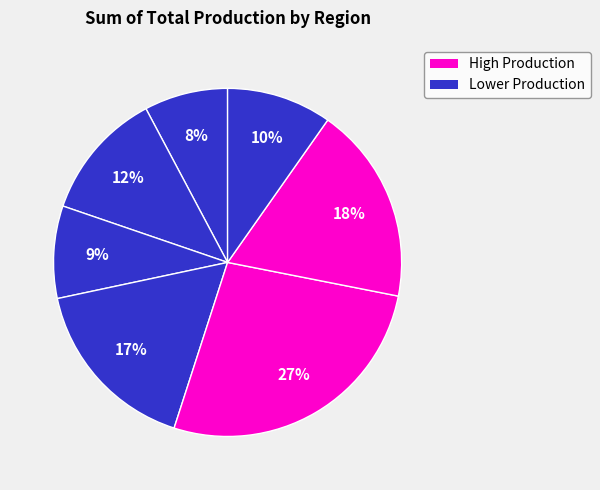

How many slices are in this pie chart?

7